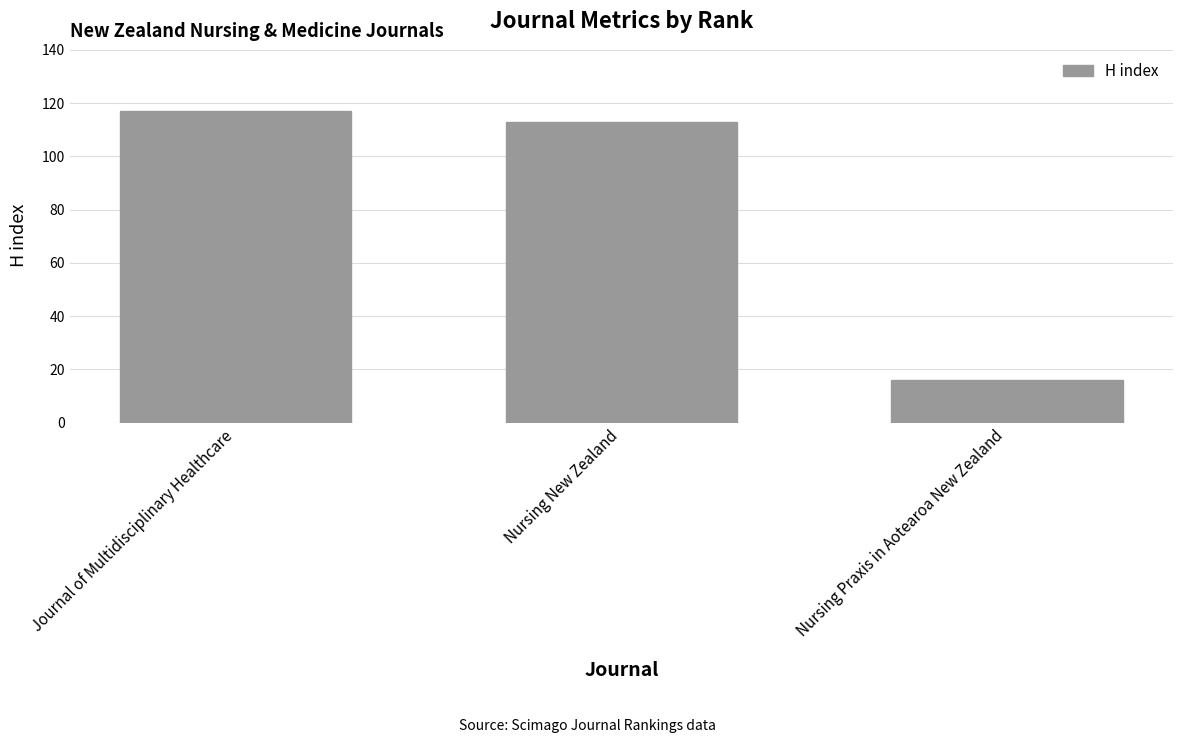

What is the ratio of the value at Journal of Multidisciplinary Healthcare to the value at Nursing New Zealand?

1.0